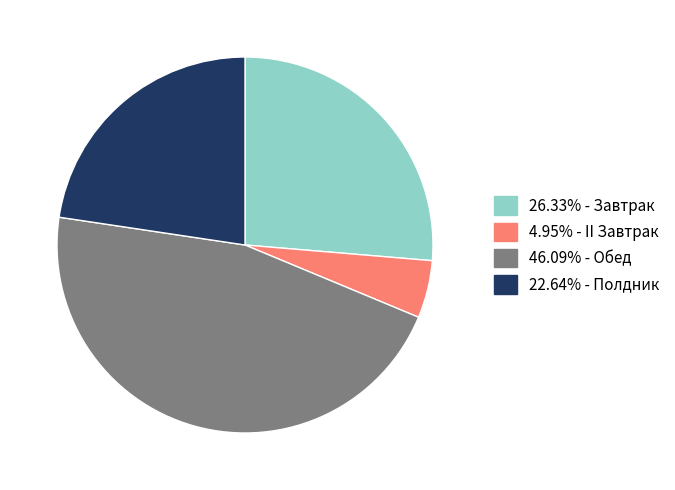

Is there a majority slice in this chart?

No